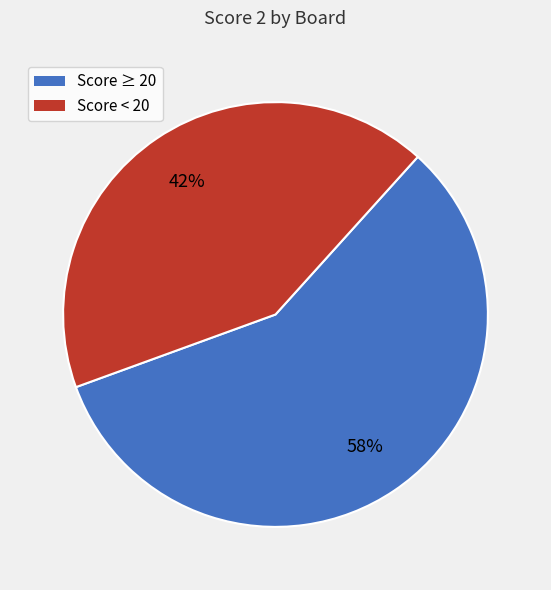

Count the number of slices in the pie.

2